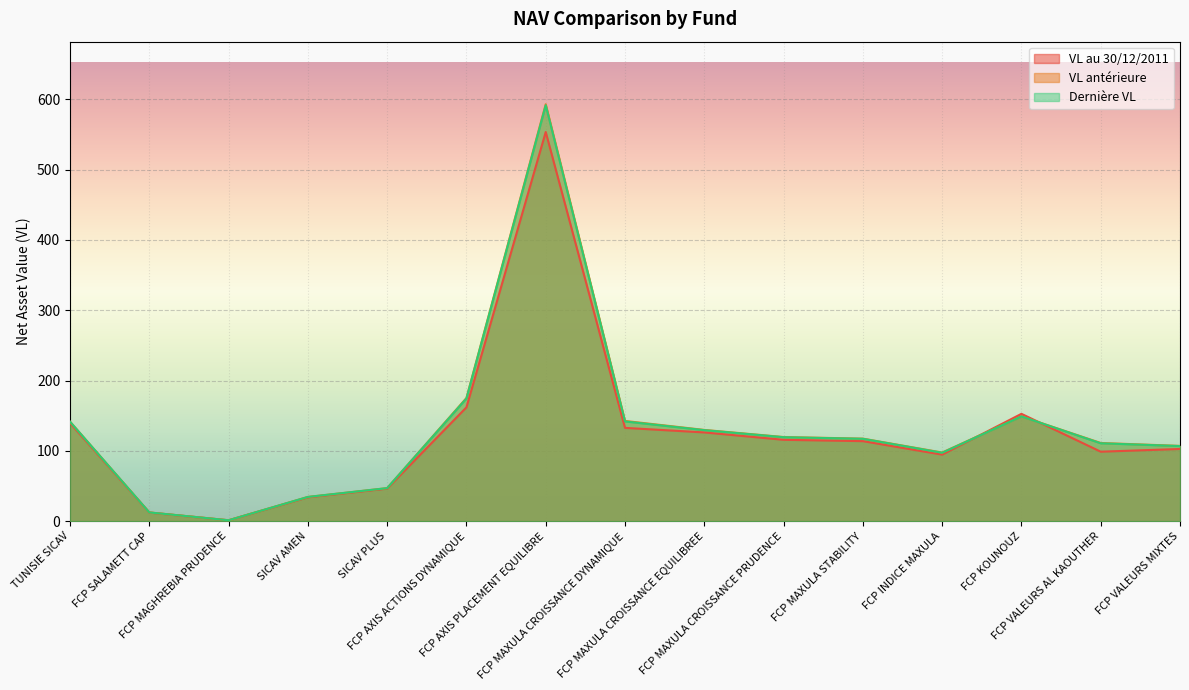

At how many categories does at least one series exceed 514?

1